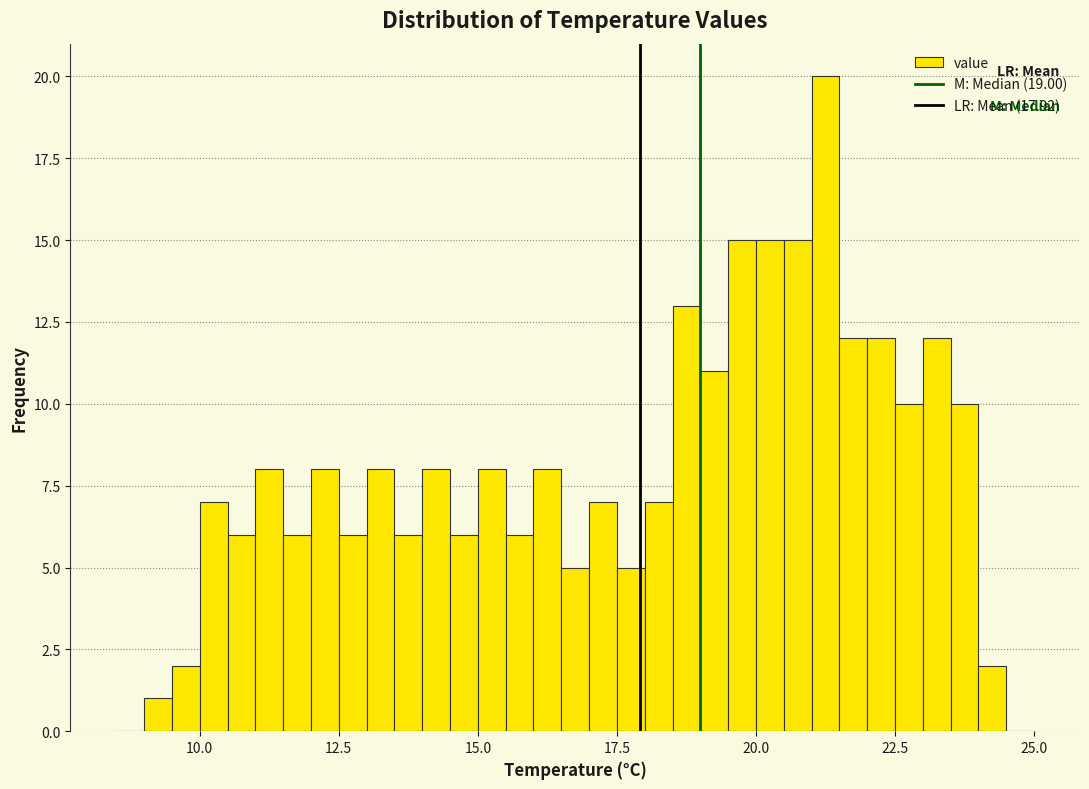

Around what value on the x-axis is the tallest bar? Give the approximate position of its centre, as read against the axis.

21.5